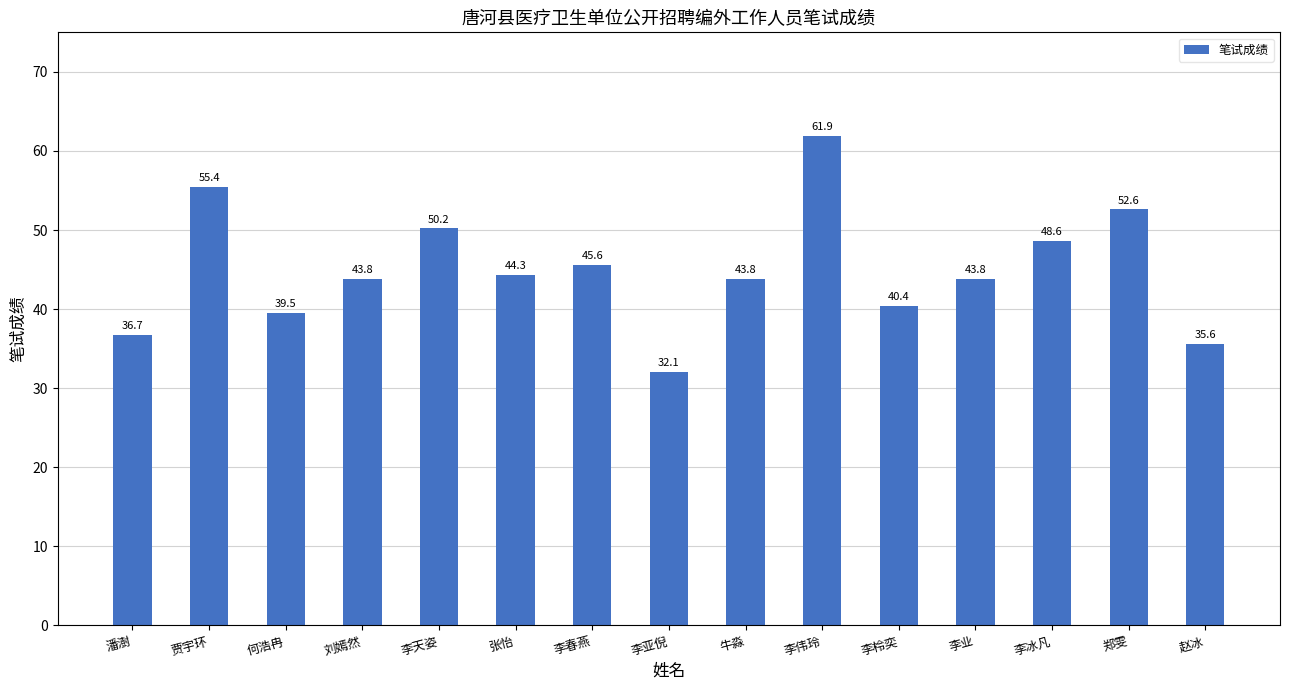

Read the value at 李伟玲.

61.9